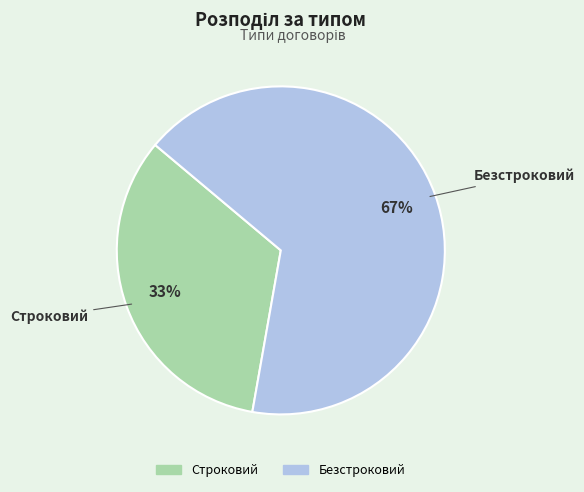

How many slices are in this pie chart?

2